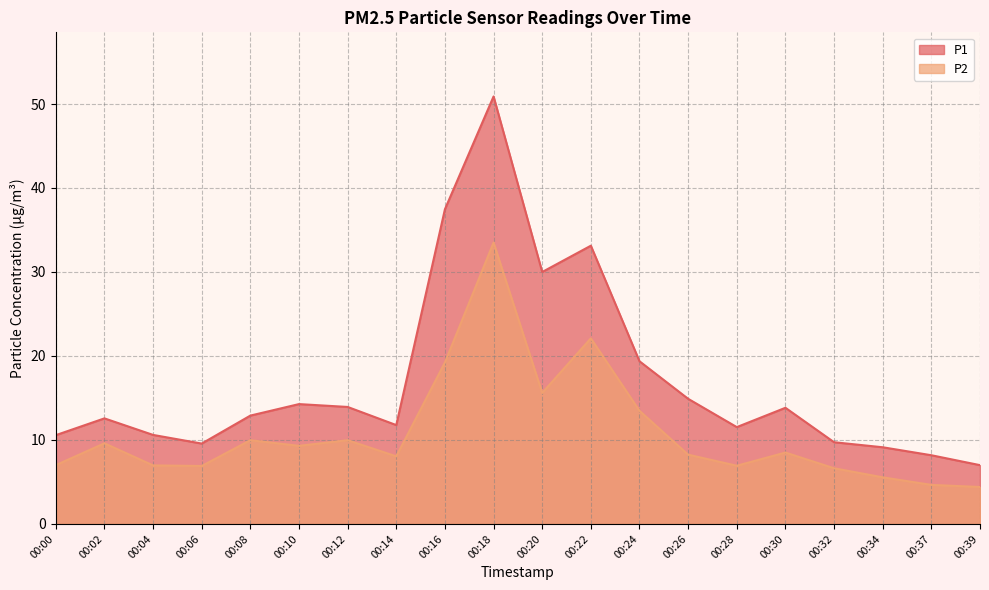

Is it true that P1 equals 8.5 at 00:08?

False